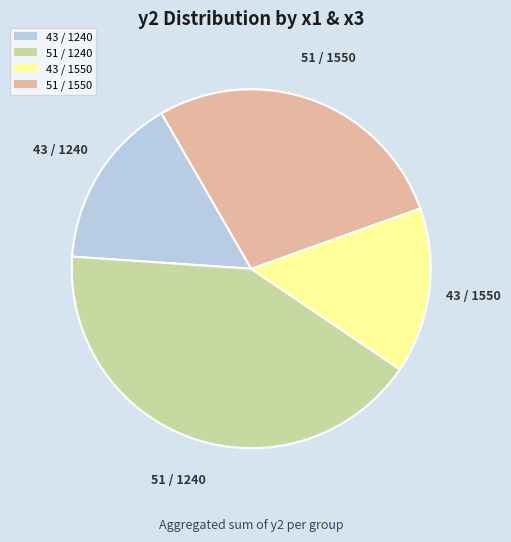

How many slices are in this pie chart?

4